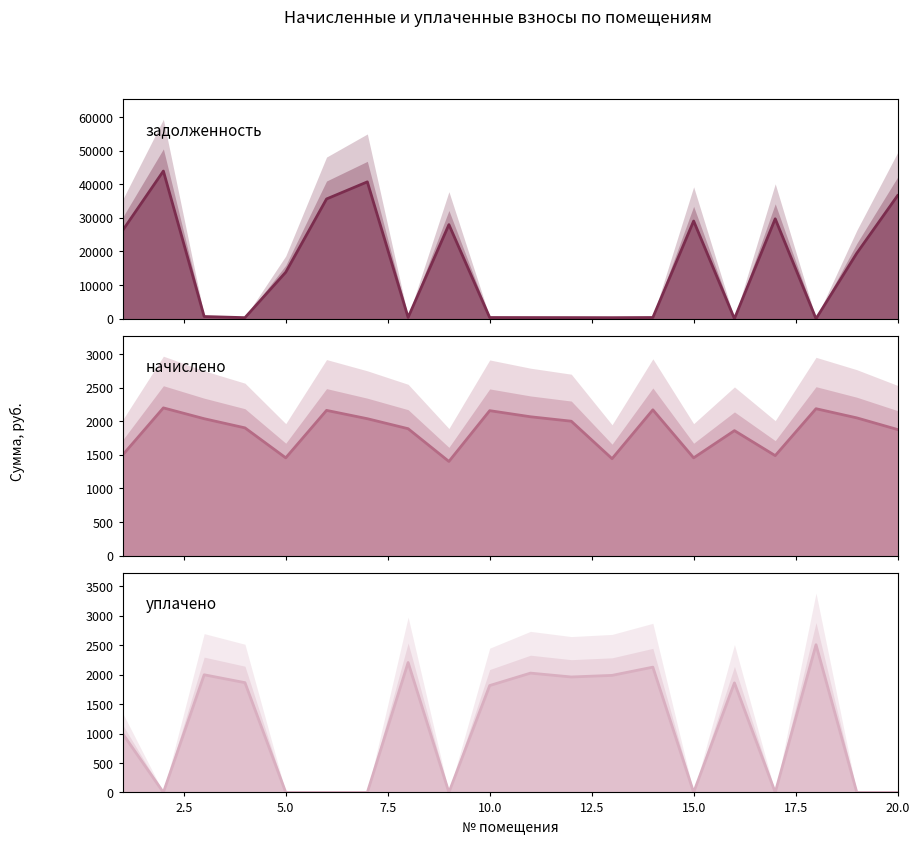

How many intersections are there between уплачено (col_4) and задолженность (col_1)?

10